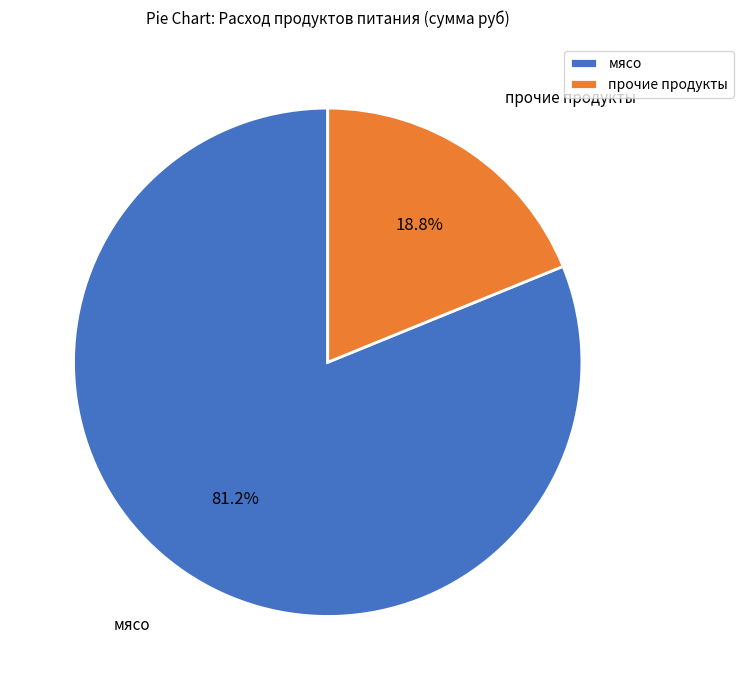

Count the number of slices in the pie.

2